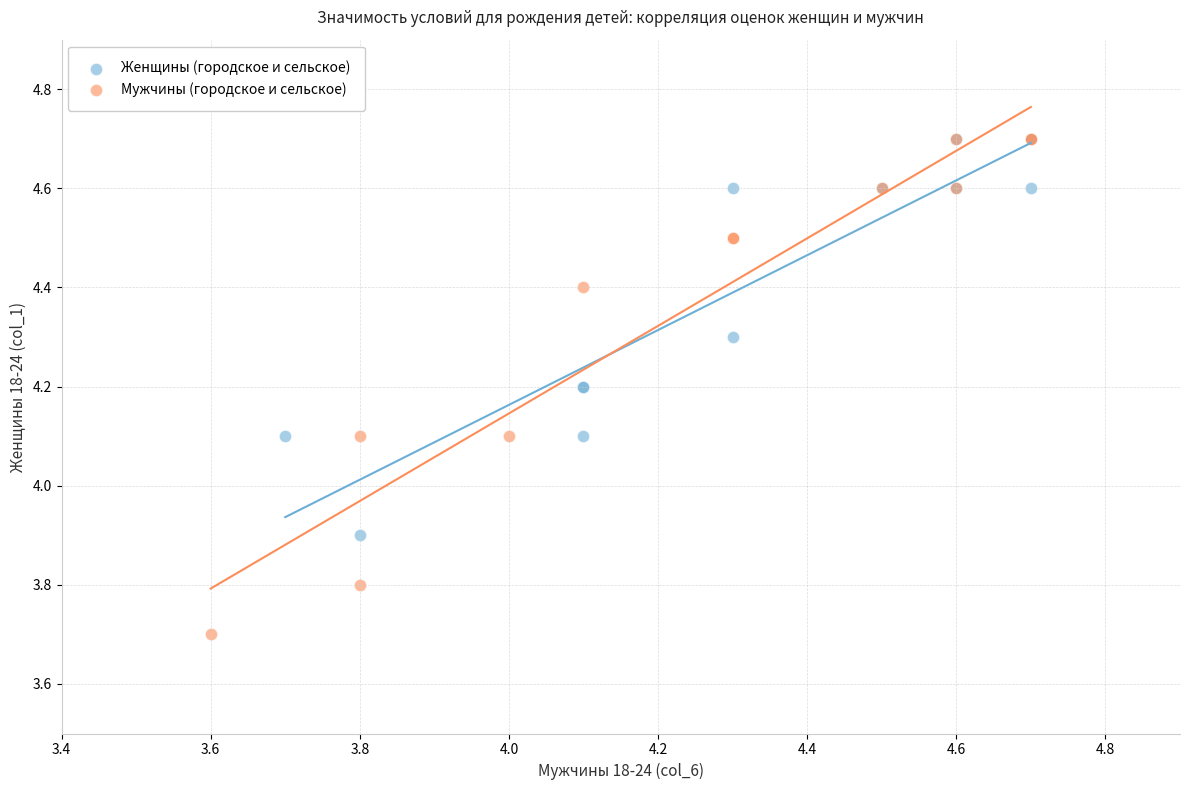

Which series has the widest spread of Y values?

Мужчины (городское и сельское)